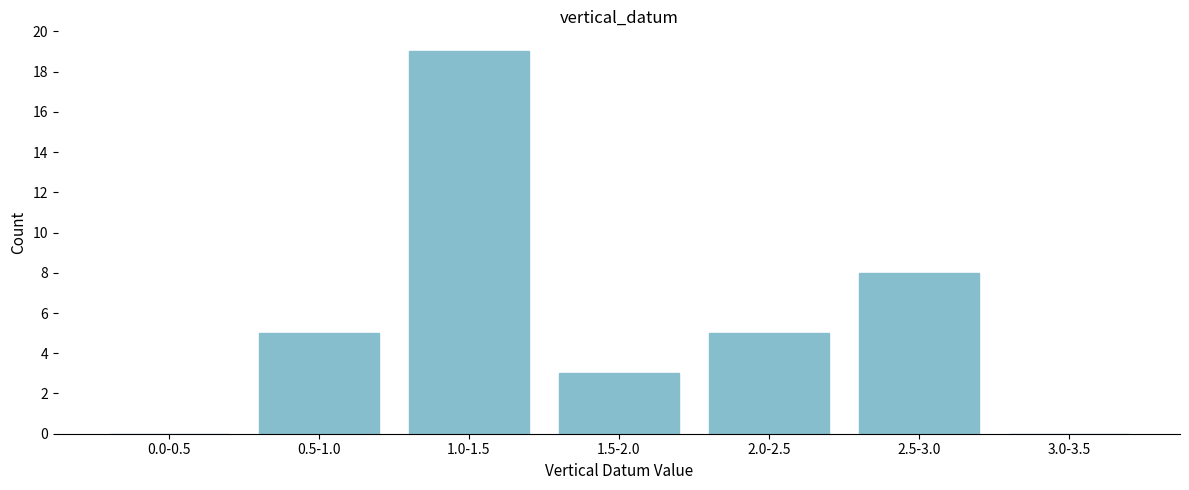

Reading right to left, transcribe all the data shown in this chart.

3.0-3.5=0	2.5-3.0=8	2.0-2.5=5	1.5-2.0=3	1.0-1.5=19	0.5-1.0=5	0.0-0.5=0